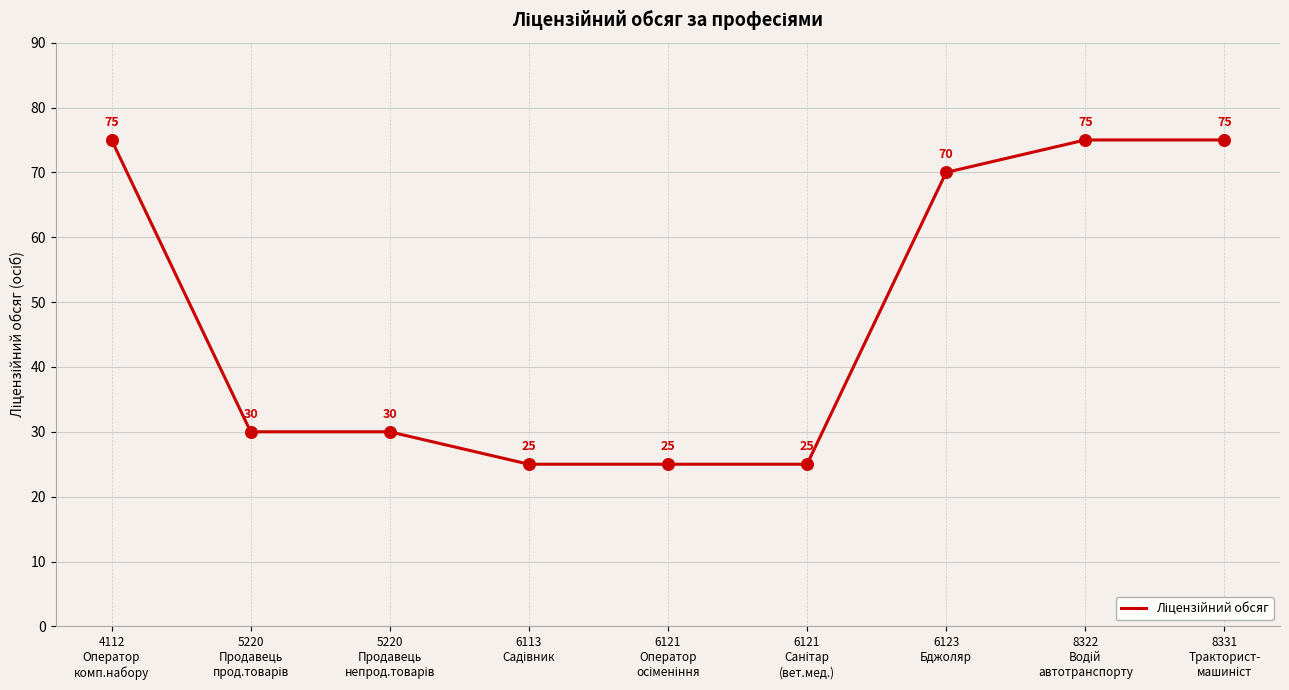

What is the difference between the maximum and minimum values?

50